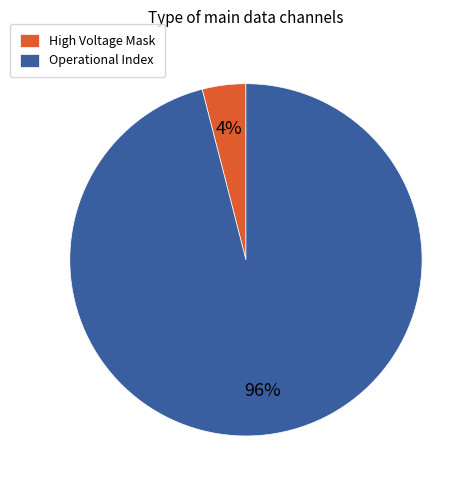

How many segments does this pie chart have?

2